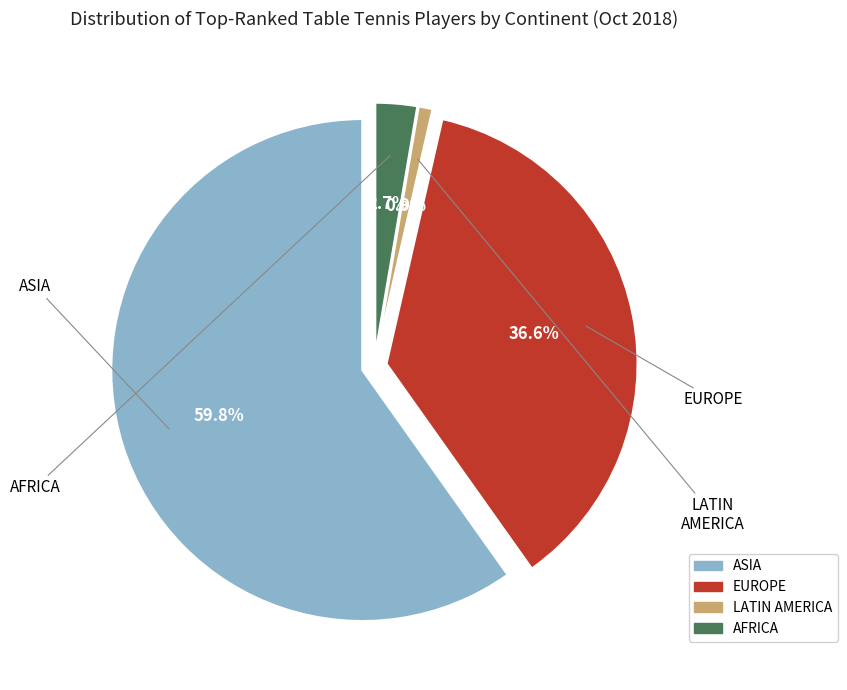

How many slices are in this pie chart?

4